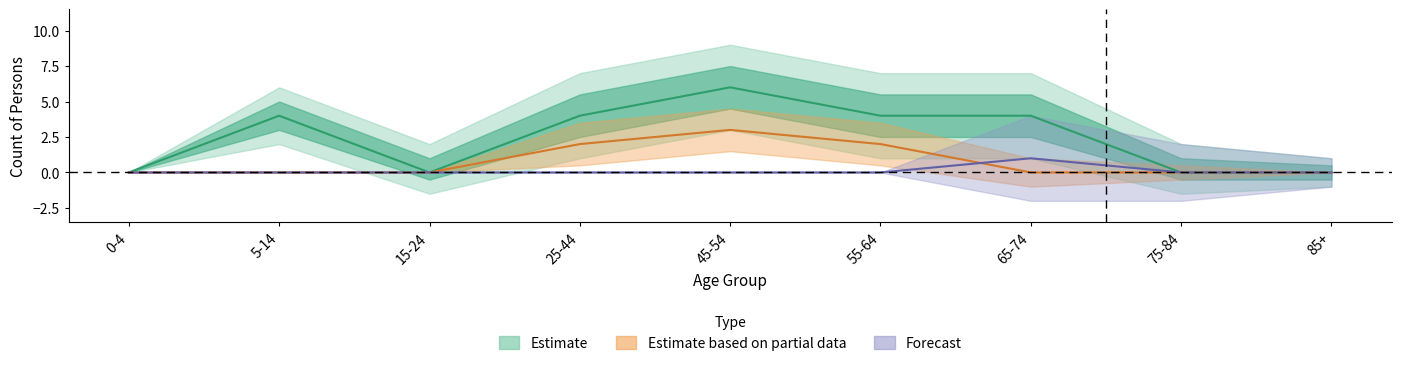

How many points are higher than both their immediate neighbors (excluding endpoints)?

2